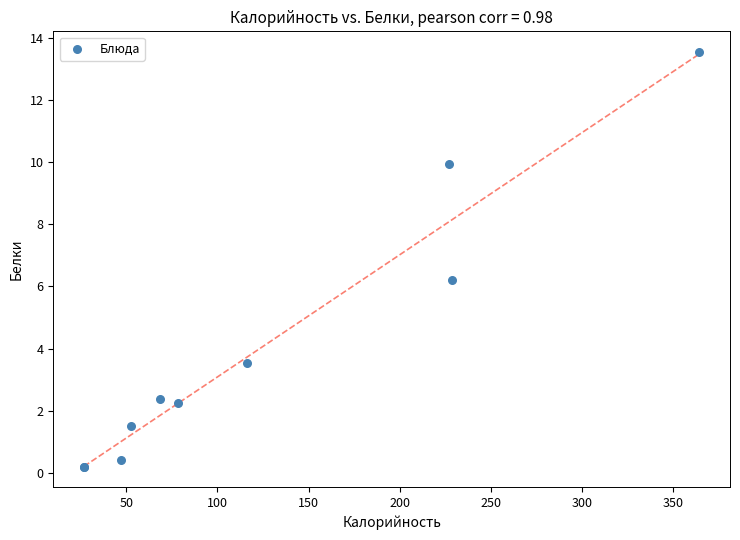

What Y value in the scatter plot is closest to 6?

6.2